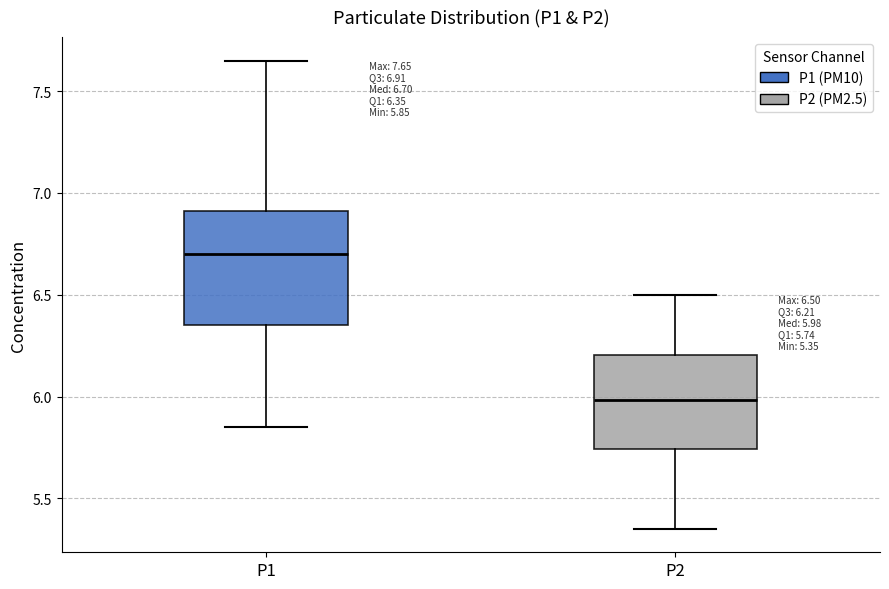

Which box's median line is the lowest?

P2